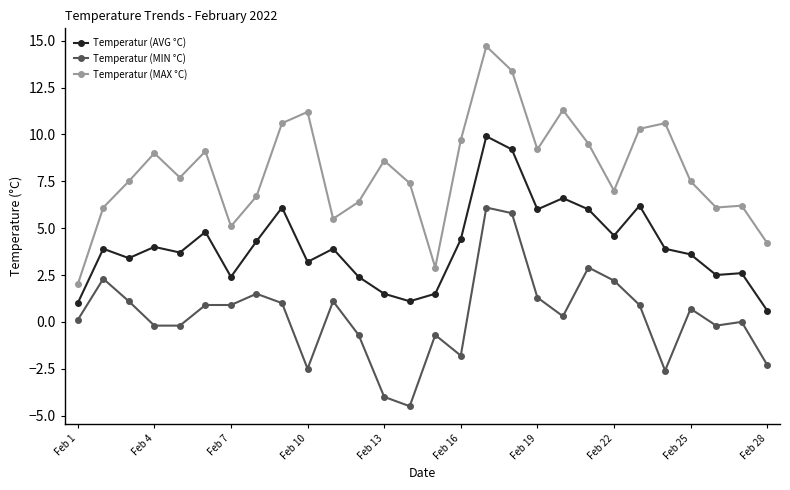

What are all the series names shown in the legend?

Temperatur (AVG °C), Temperatur (MIN °C), Temperatur (MAX °C)